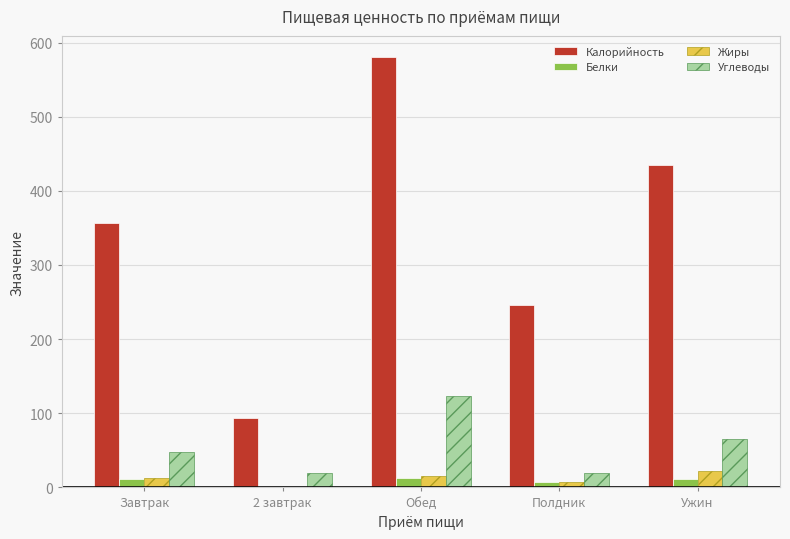

Is the value of Белки at Обед greater than the value of Калорийность at Ужин?

No